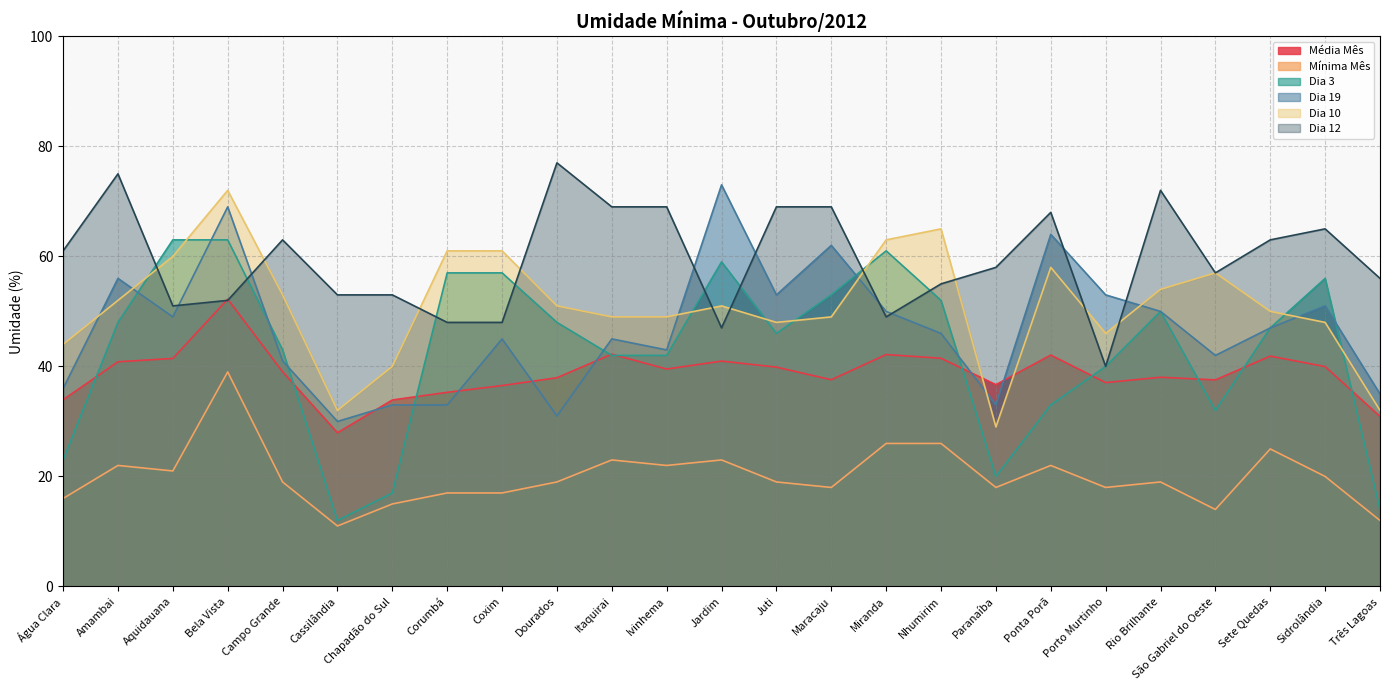

True or false: Dia 10 and Média Mês cross at least once.

True